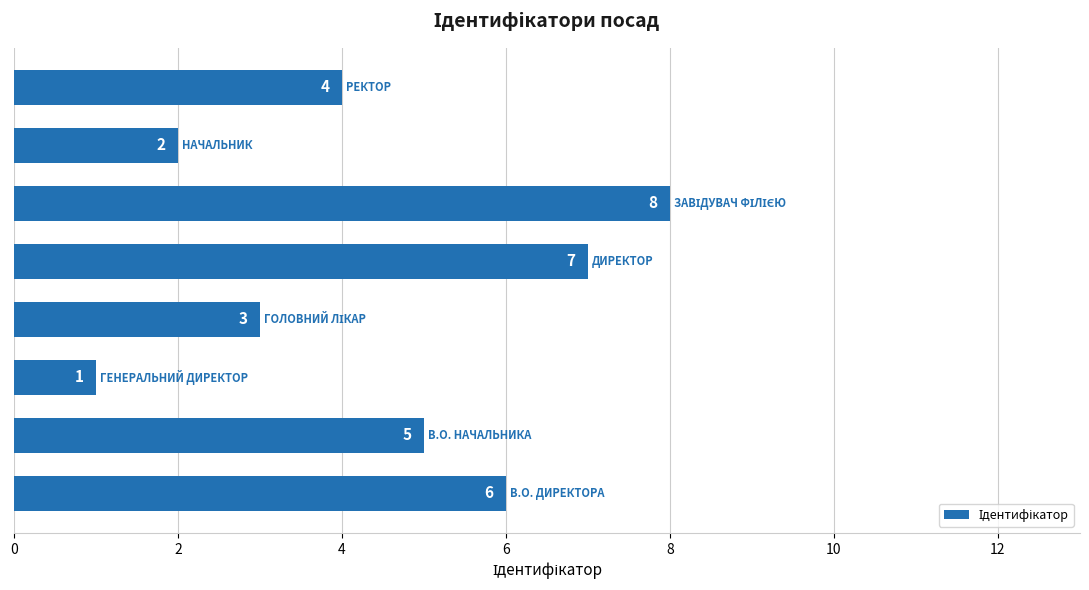

What is the difference between the second highest and second lowest values?

5